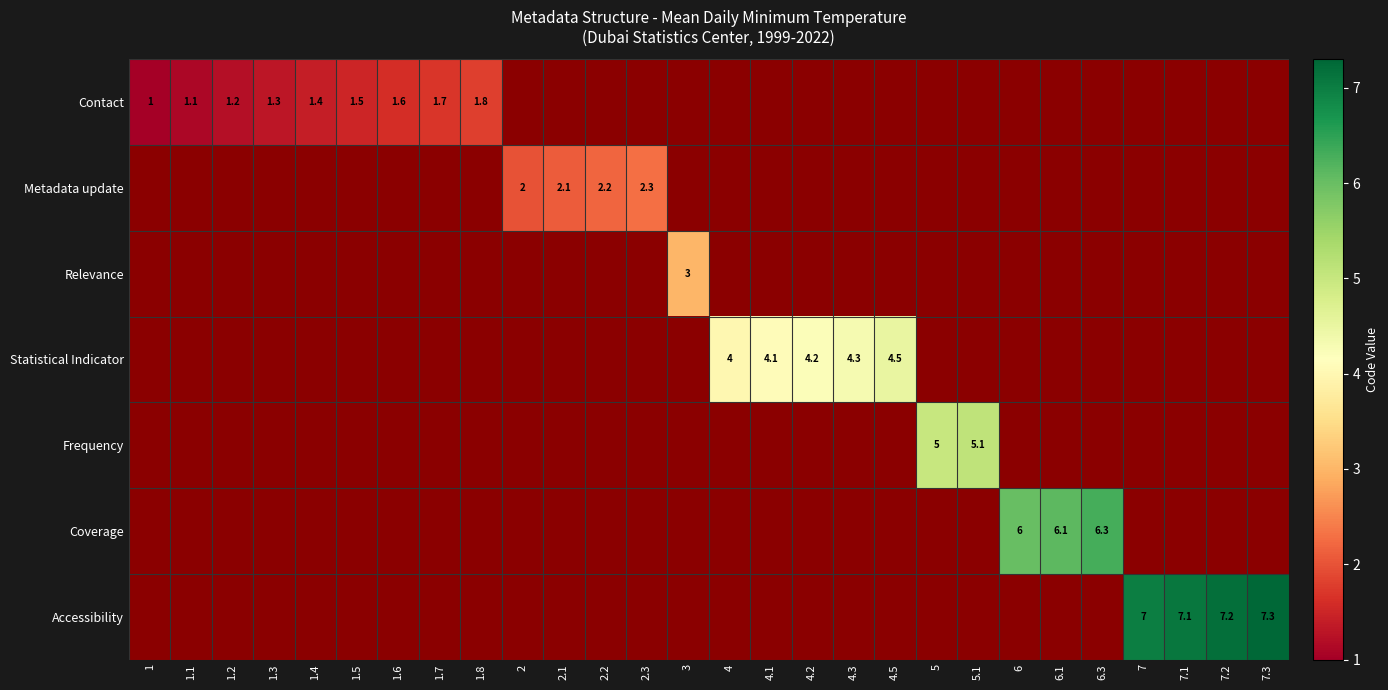

Is it true that Coverage equals 6.0 at 6?

True